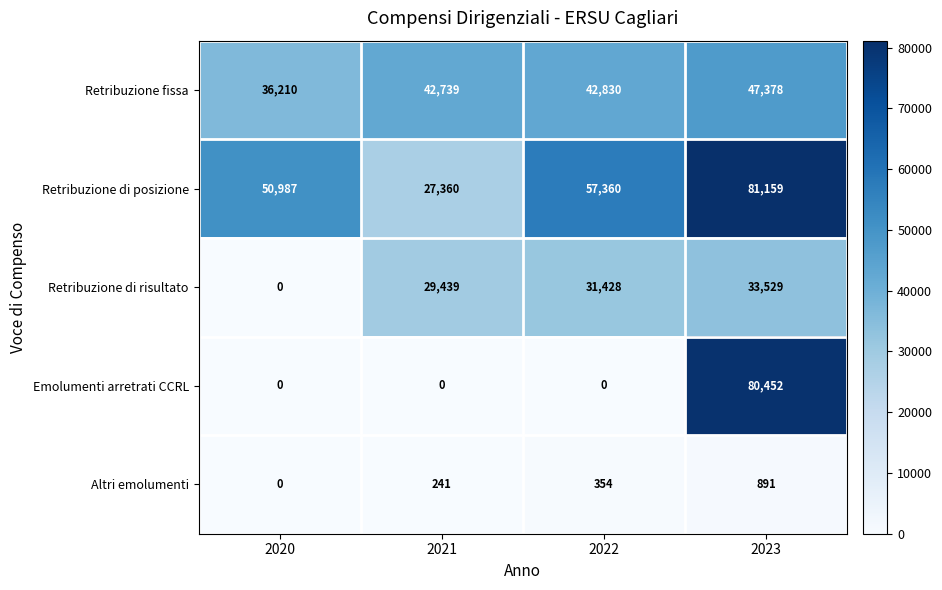

What is the spread (max minus min) of values at 2020?

50987